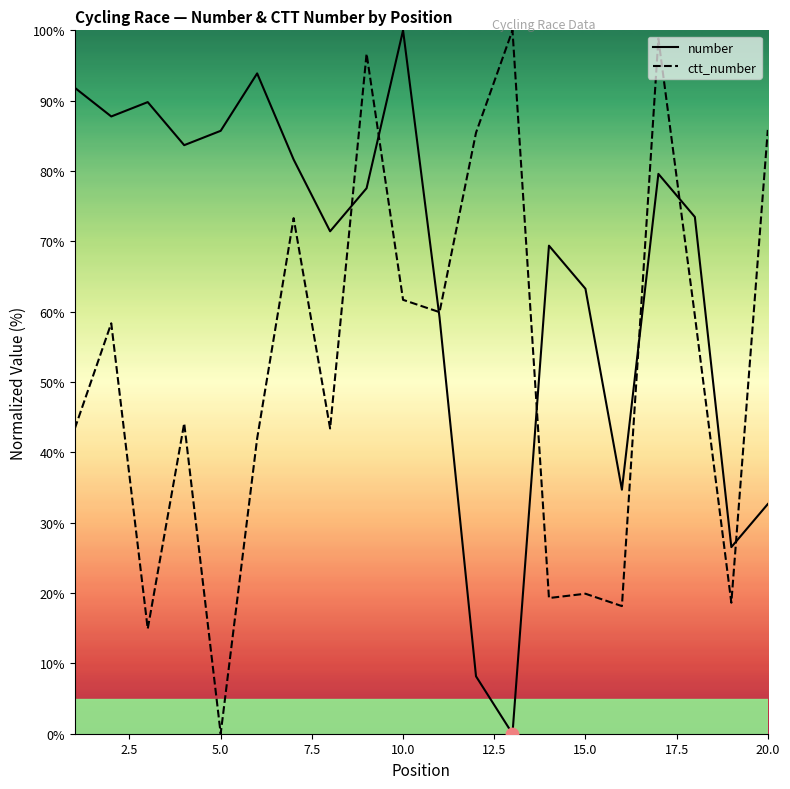

Which series reaches the minimum Y coordinate?

number